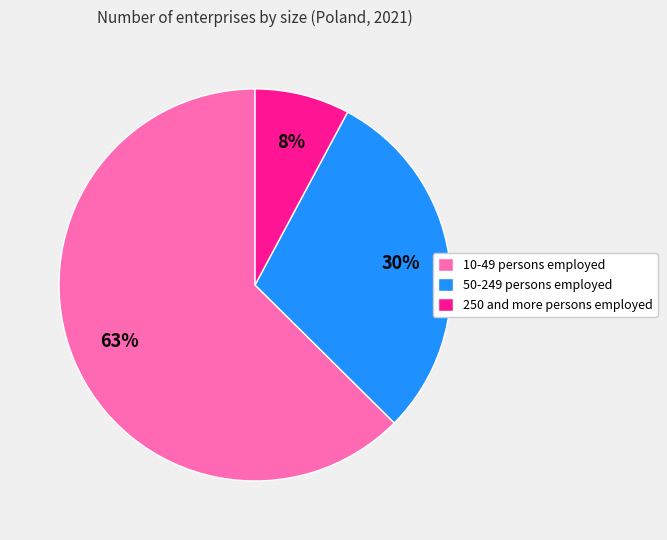

Rank the categories by value from highest to lowest.

10-49 persons employed, 50-249 persons employed, 250 and more persons employed